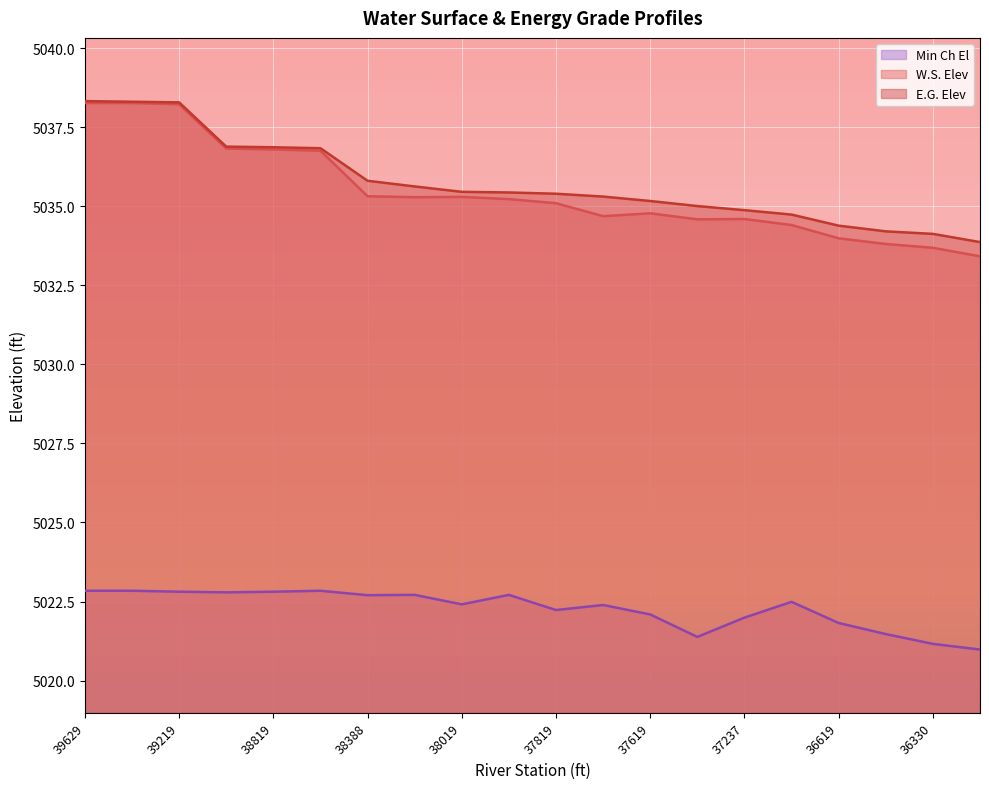

Reading left to right, transcribe all the data shown in this chart.

W.S. Elev: 5038.3	5038.3	5038.2	5036.8	5036.8	5036.8	5035.3	5035.3	5035.3	5035.2	5035.1	5034.7	5034.8	5034.6	5034.6	5034.4	5034.0	5033.8	5033.7	5033.4
E.G. Elev: 5038.3	5038.3	5038.3	5036.9	5036.9	5036.8	5035.8	5035.6	5035.5	5035.4	5035.4	5035.3	5035.2	5035.0	5034.9	5034.7	5034.4	5034.2	5034.1	5033.9
Min Ch El: 5022.8	5022.8	5022.8	5022.8	5022.8	5022.8	5022.7	5022.7	5022.4	5022.7	5022.2	5022.4	5022.1	5021.4	5022.0	5022.5	5021.8	5021.5	5021.2	5021.0